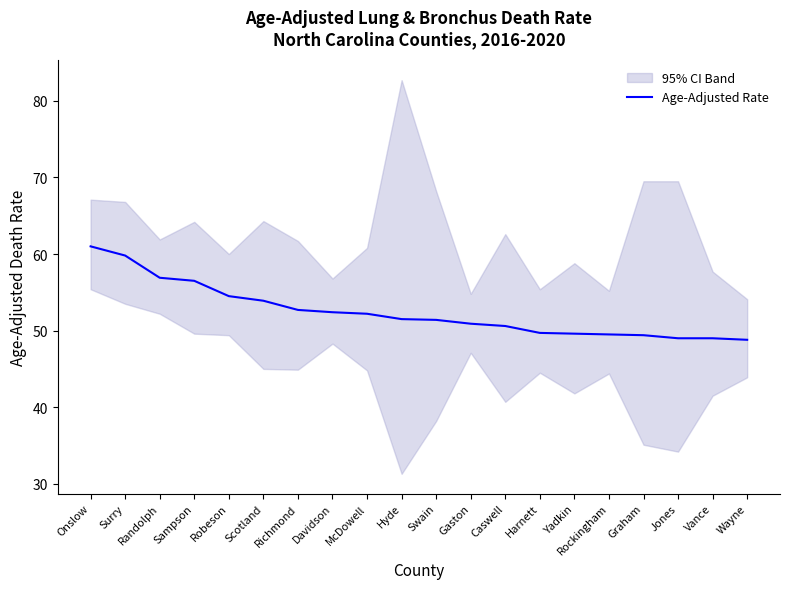

What is the label of the 9th point from the right?

Gaston